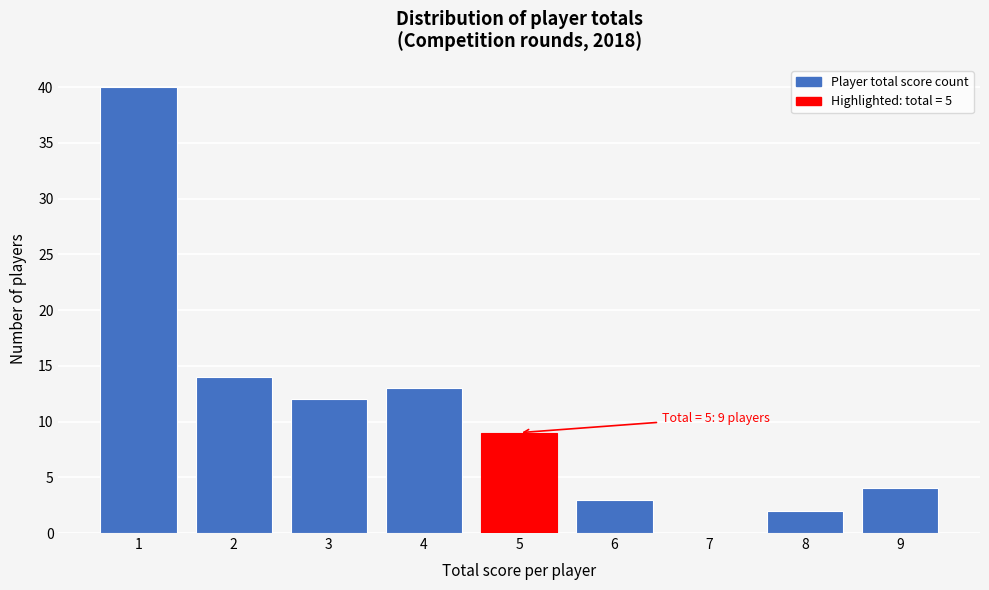

Reading left to right, extract all data points from this chart.

1=40	2=14	3=12	4=13	5=9	6=3	7=0	8=2	9=4